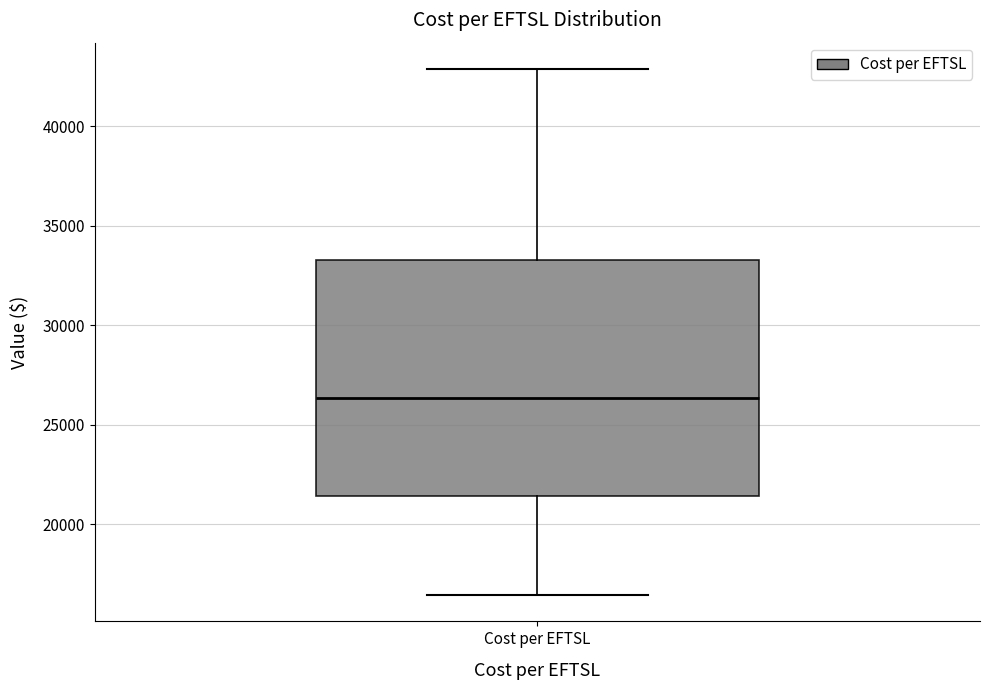

Transcribe this box plot: give where the median line is, the range the box spans, and where the two whiskers end, as read against the y-axis. The values are not printed on the chart, so give them approximately, as read against the axis.

median 26500, box 21500 to 33500, whiskers 16500 to 43000